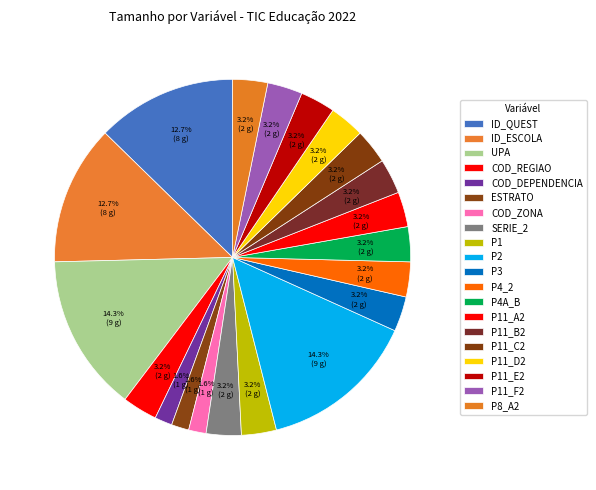

Rank the categories by value from highest to lowest.

UPA, P2, ID_QUEST, ID_ESCOLA, COD_REGIAO, SERIE_2, P1, P3, P4_2, P4A_B, P11_A2, P11_B2, P11_C2, P11_D2, P11_E2, P11_F2, P8_A2, COD_DEPENDENCIA, ESTRATO, COD_ZONA